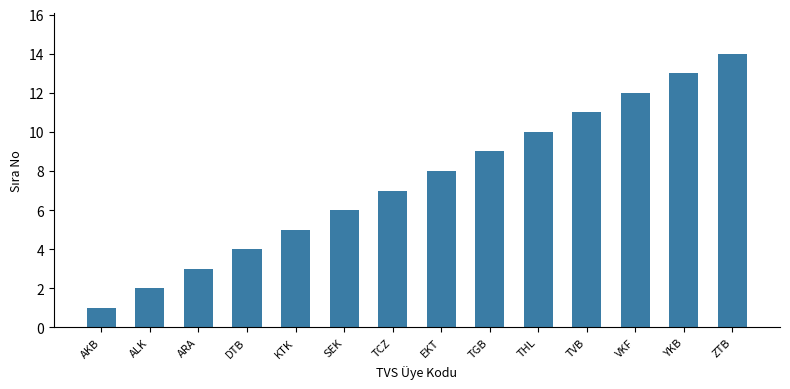

What position from the left is EKT?

8